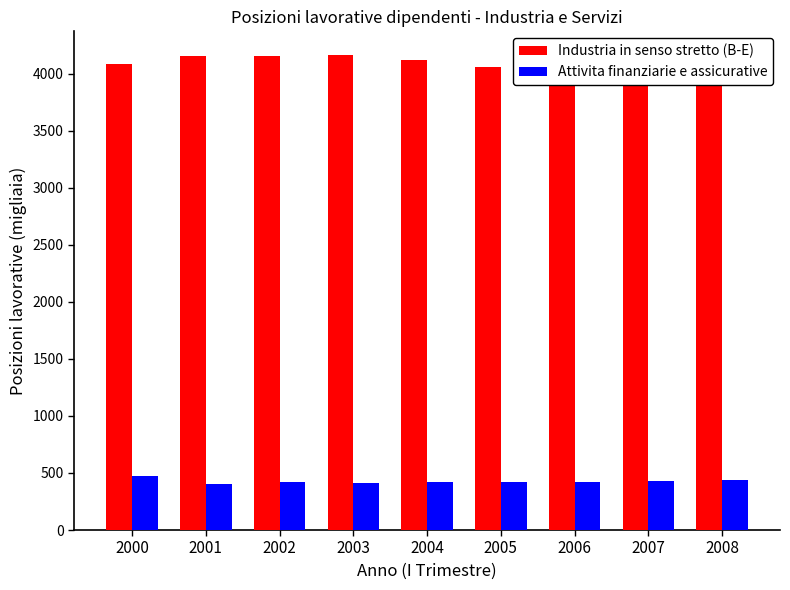

Which category has the highest value across all series?

2003